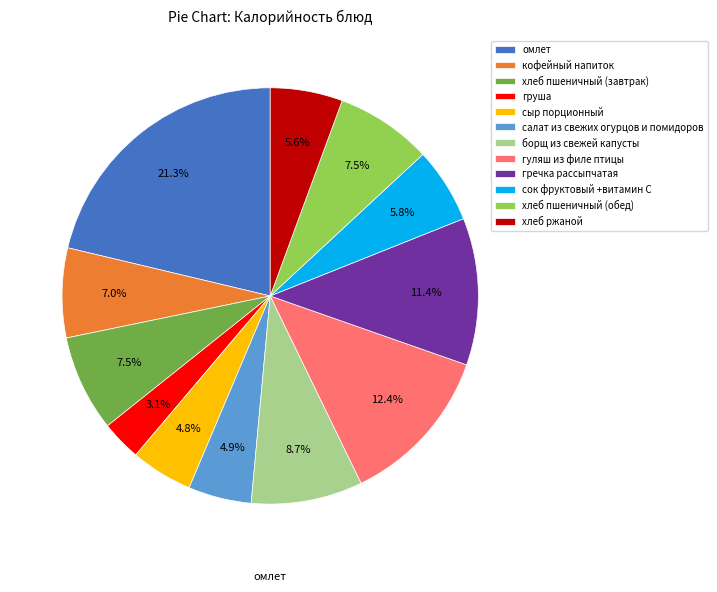

To the nearest percent, what is the difference between the largest and smallest slice percentages?

18%